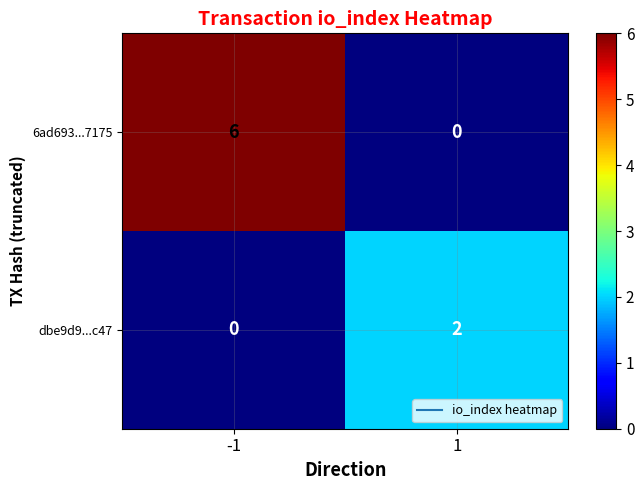

Reading left to right, list all the values displayed in this chart.

6ad693...7175: 6	0
dbe9d9...c47: 0	2